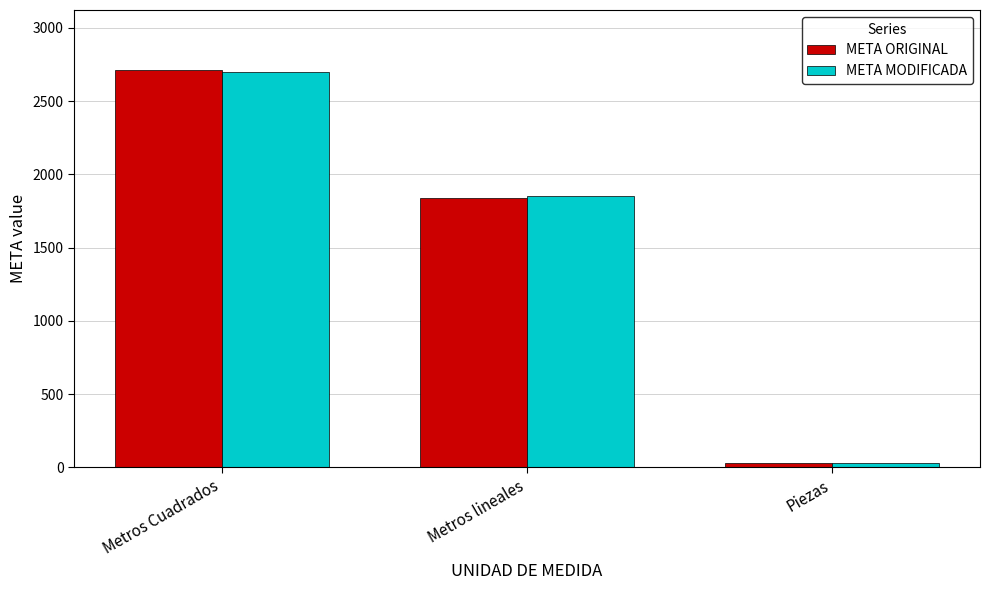

What is the total value across all series at Metros lineales?

3691.3